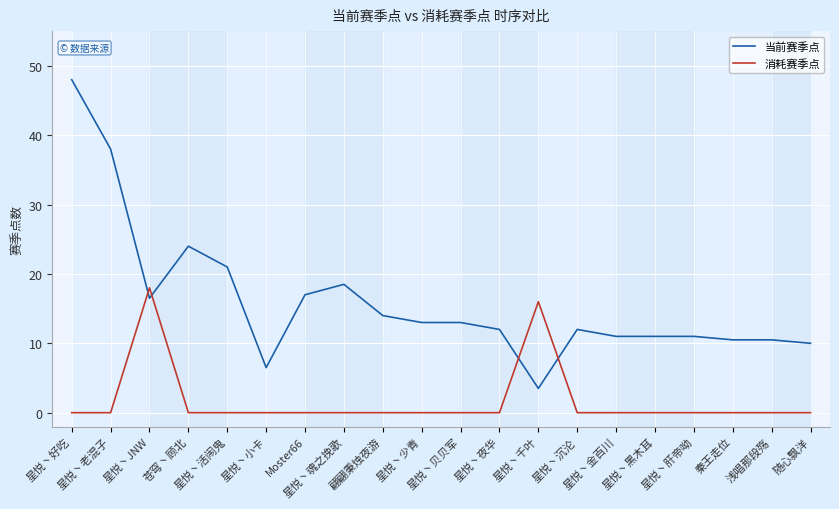

True or false: 消耗赛季点 and 当前赛季点 cross at least once.

True